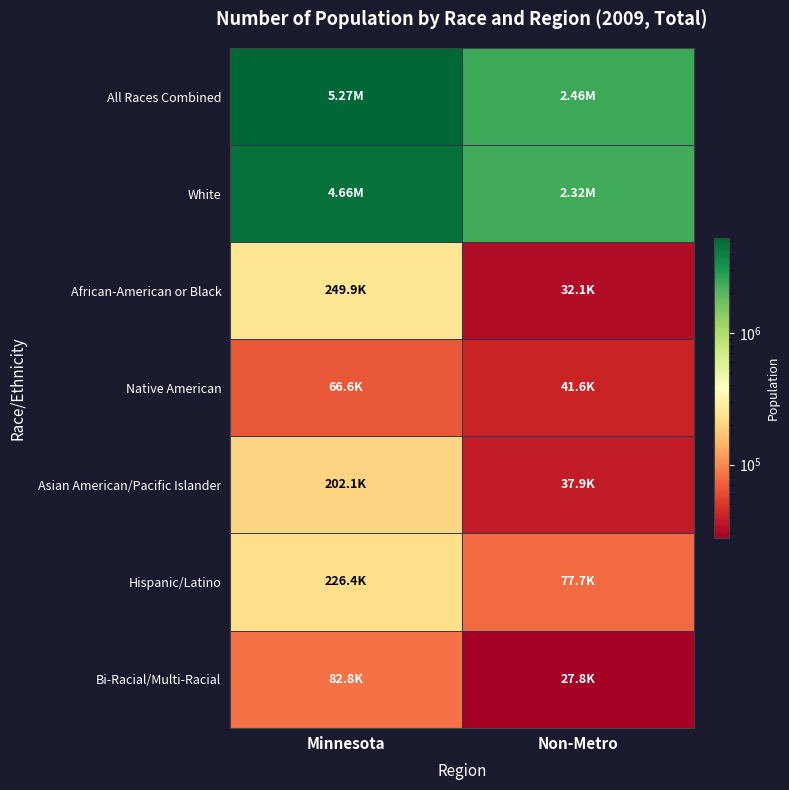

Which series has the largest total across all categories?

All Races Combined